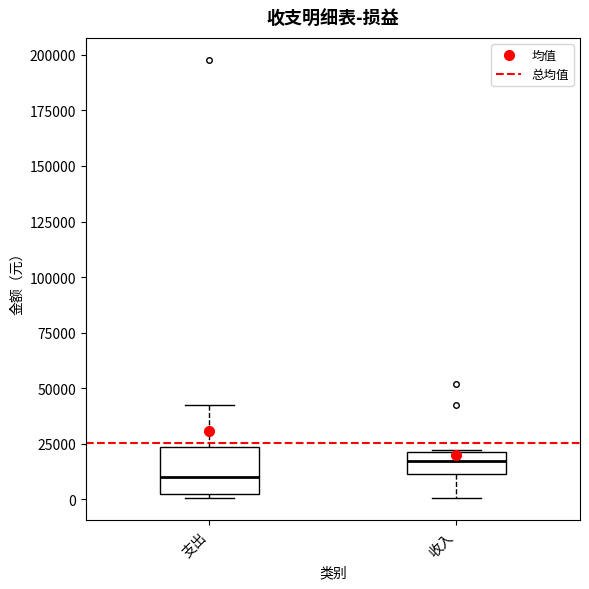

Which box has the highest median line?

收入